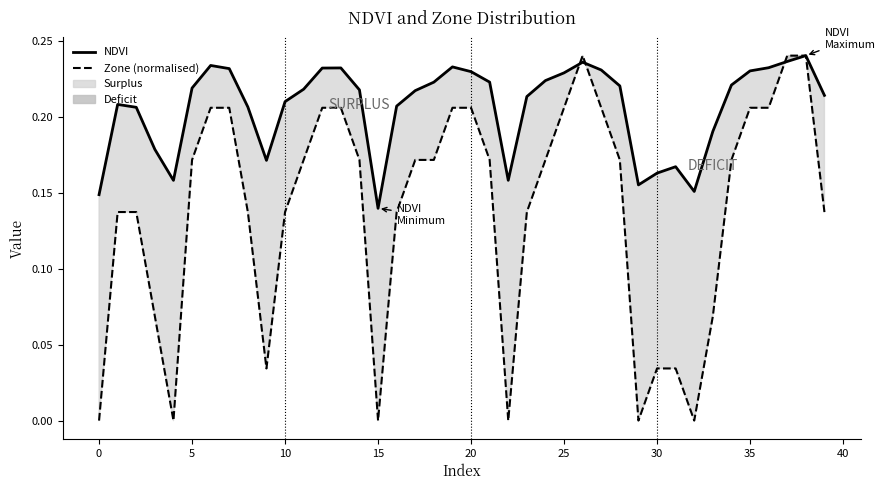

Which category has the highest value in the Zone (normalised) series?

26